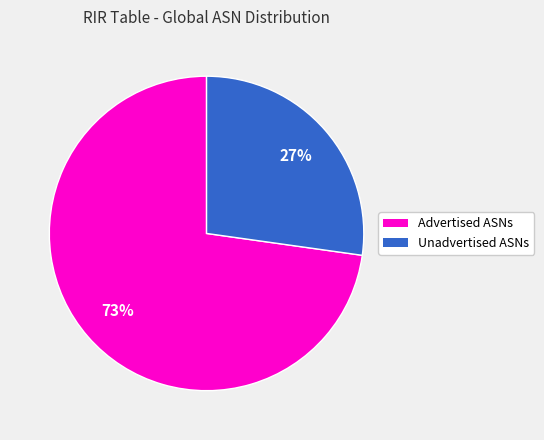

How many segments does this pie chart have?

2